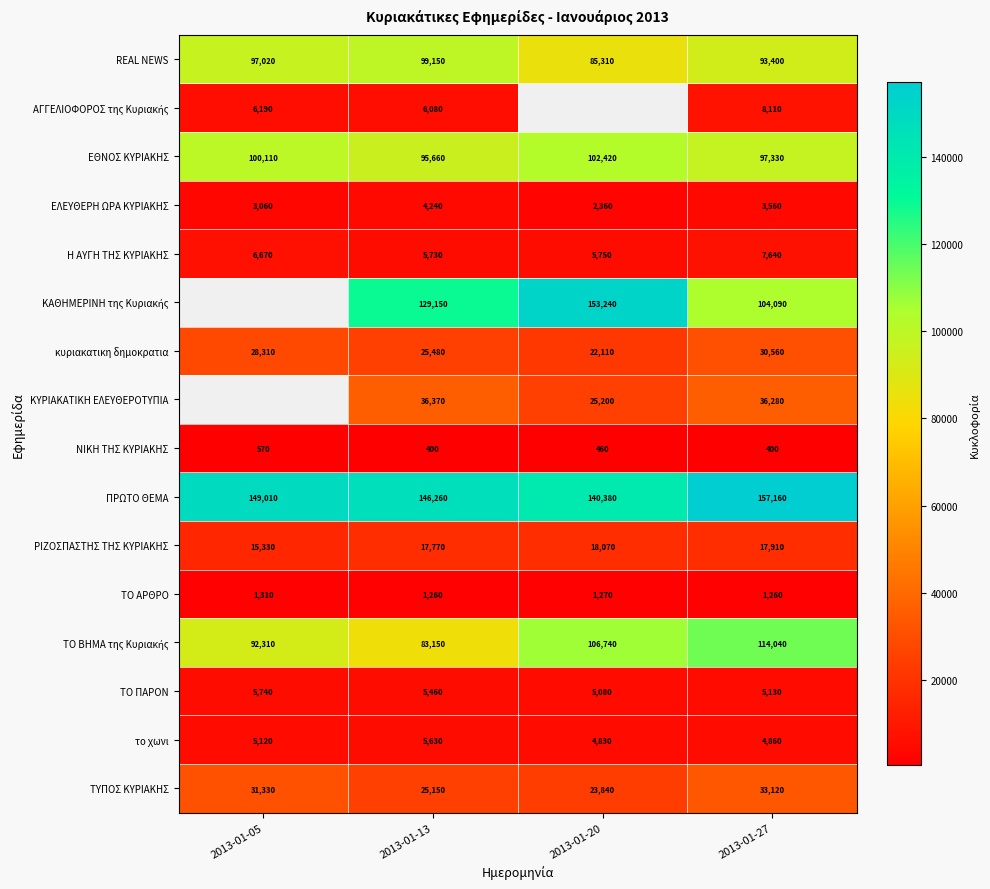

What is the difference between the maximum and minimum values in the ΠΡΩΤΟ ΘΕΜΑ series?

16780